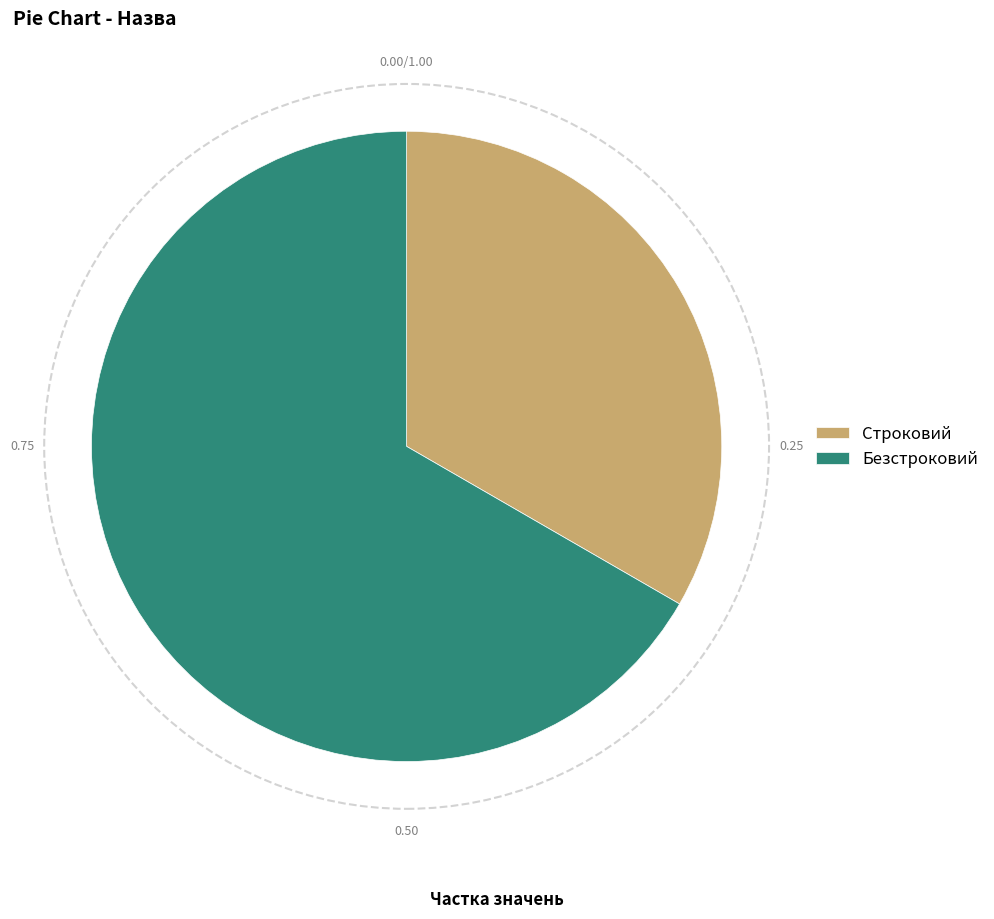

Do Безстроковий and Строковий together represent more than half of the pie?

Yes